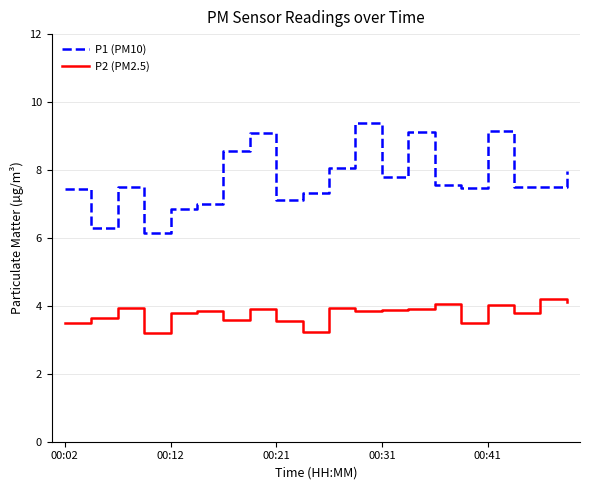

What is the minimum value for P1 (PM10)?

6.2